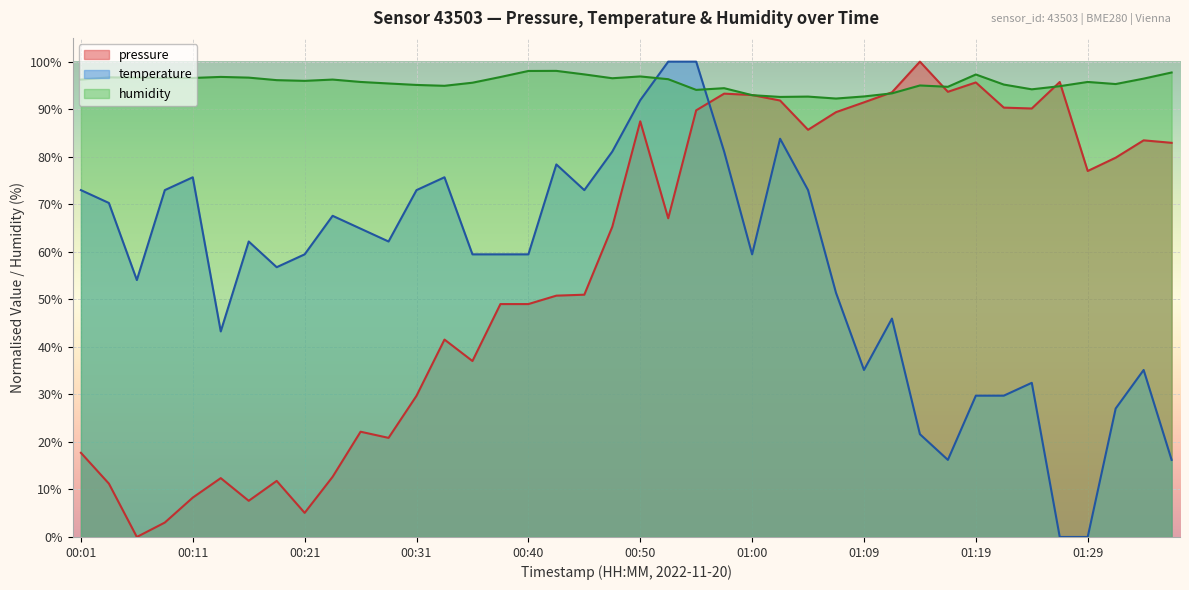

What is the difference between the humidity values at 01:36 and 01:19?

0.4